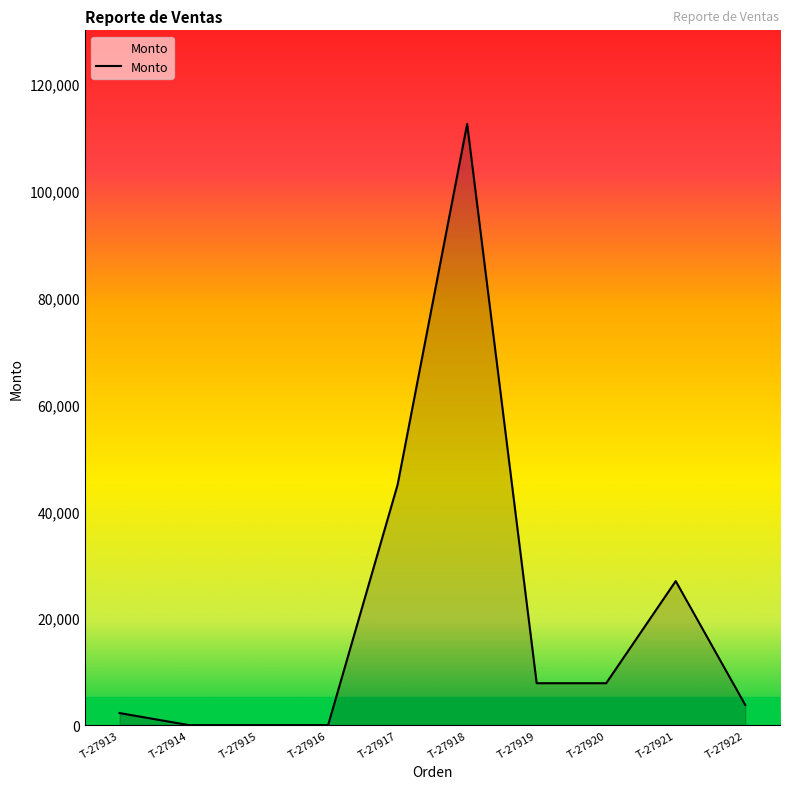

What is the difference between the values at T-27916 and T-27913?

2254